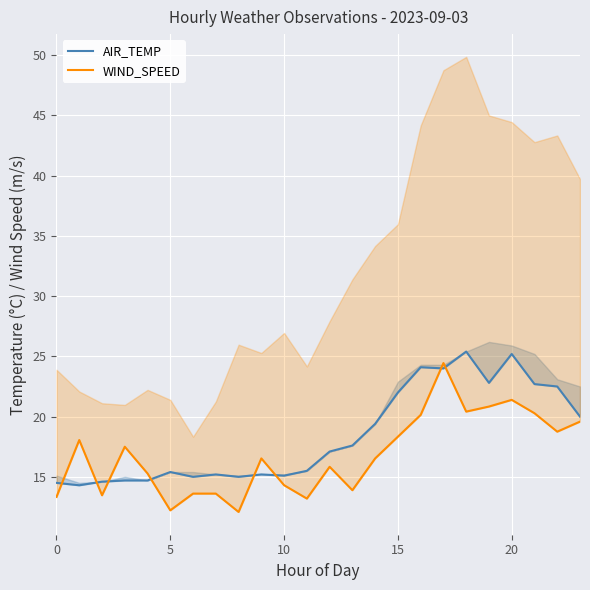

What is the label of the 12th point from the left?

11